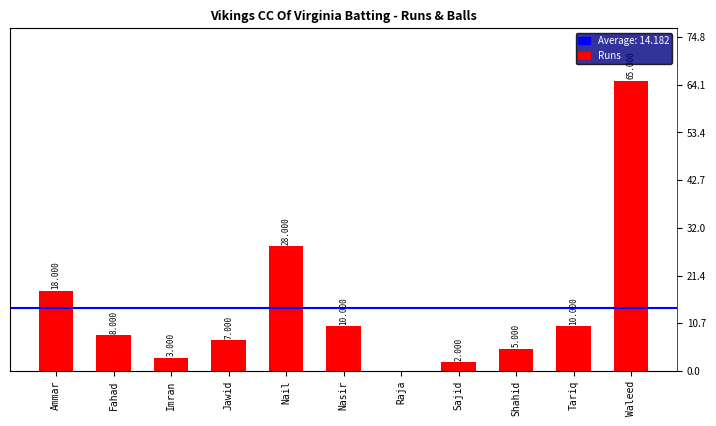

How many values are above zero?

10